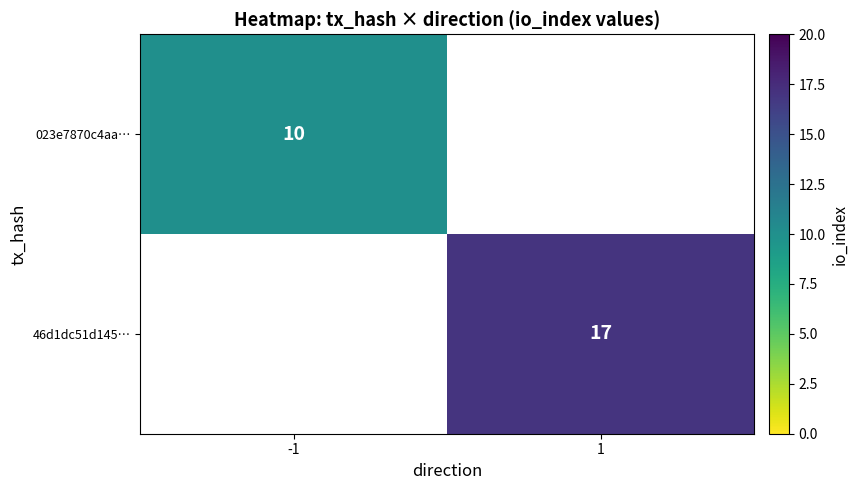

The value of 46d1dc51d145… at 1 is 17. True or false?

True